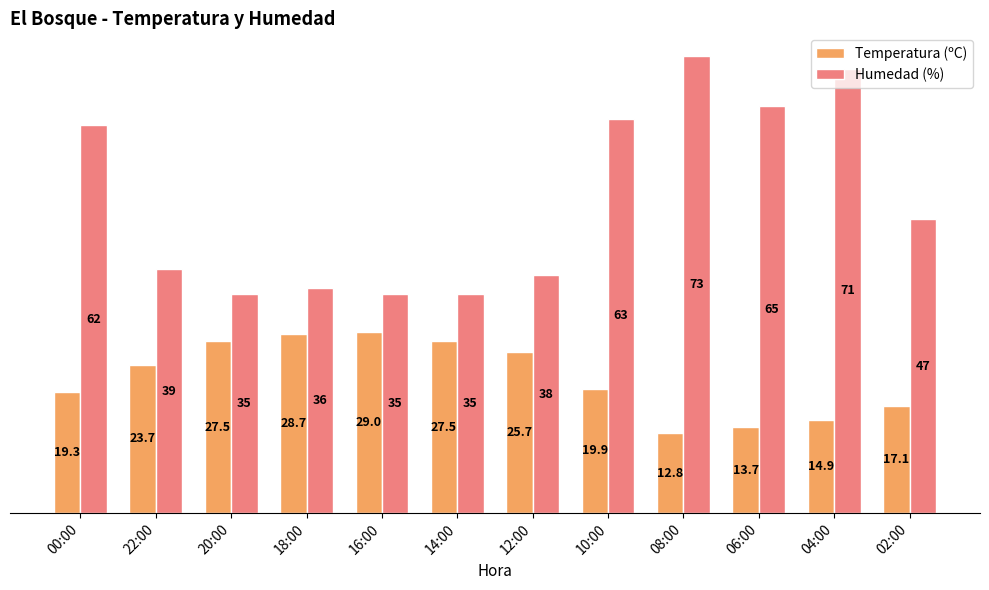

What is the value of the Temperatura (ºC) bar at the 6th from the left?

27.5